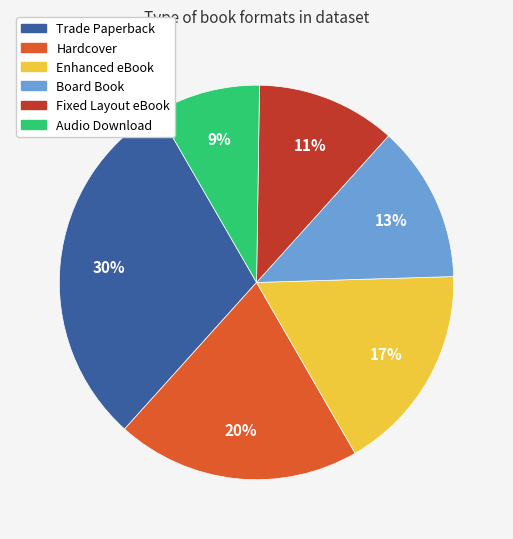

Is there a majority slice in this chart?

No